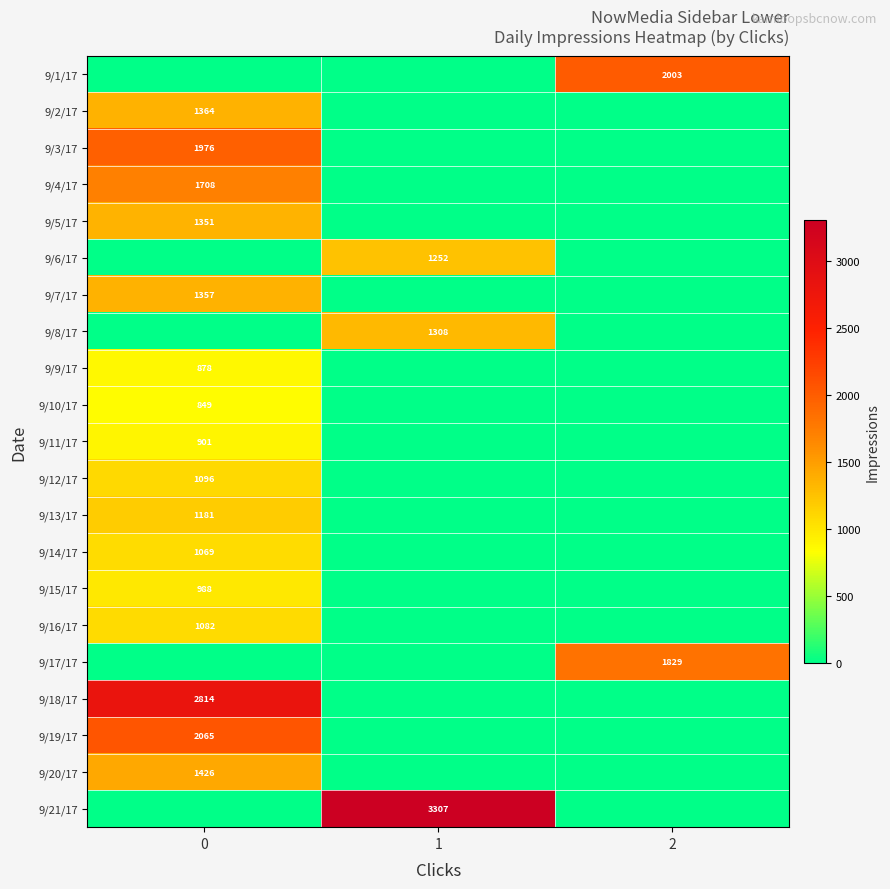

Which has a higher value, 2 or 0?

2